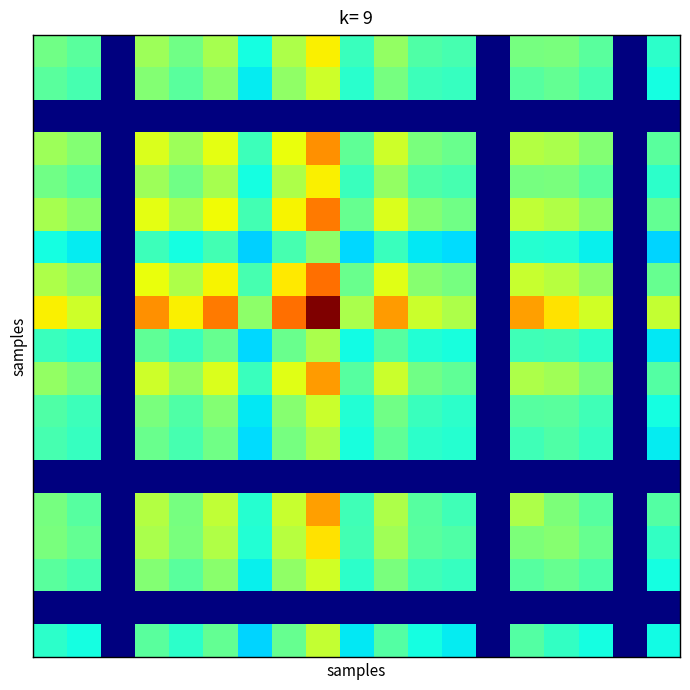

At which category does the chart reach its peak across all series?

8